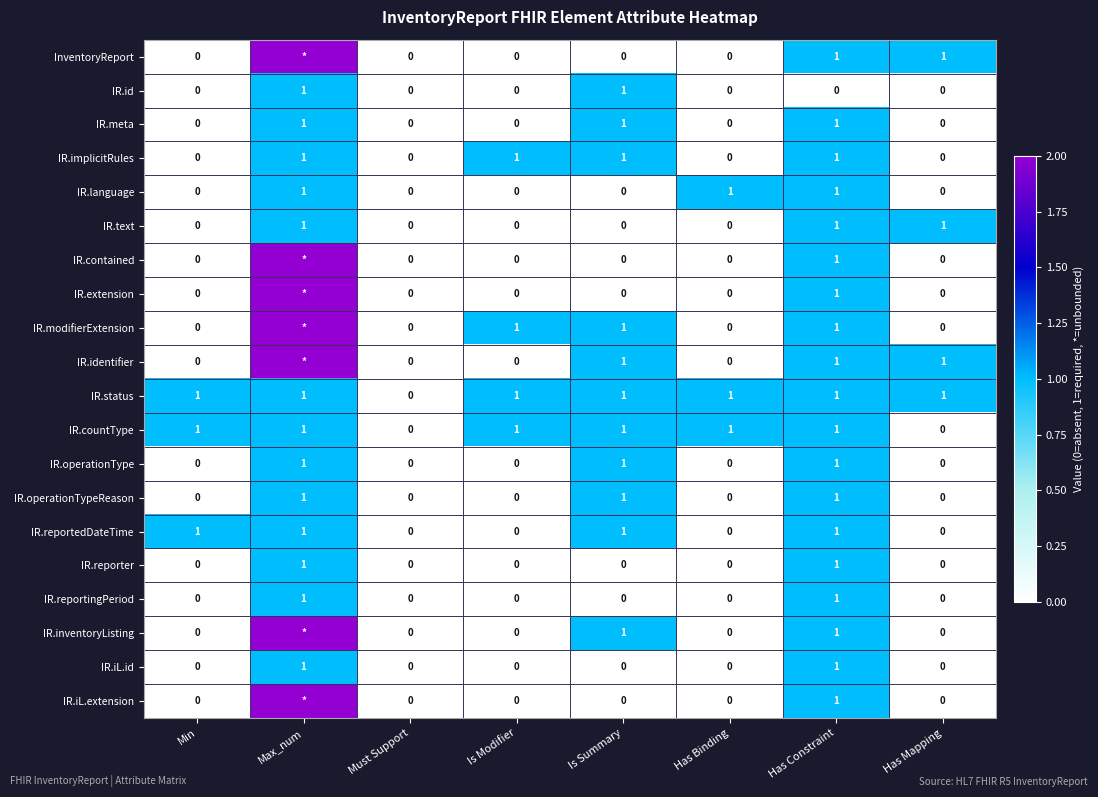

What is the total value across all series at Has Constraint?

19